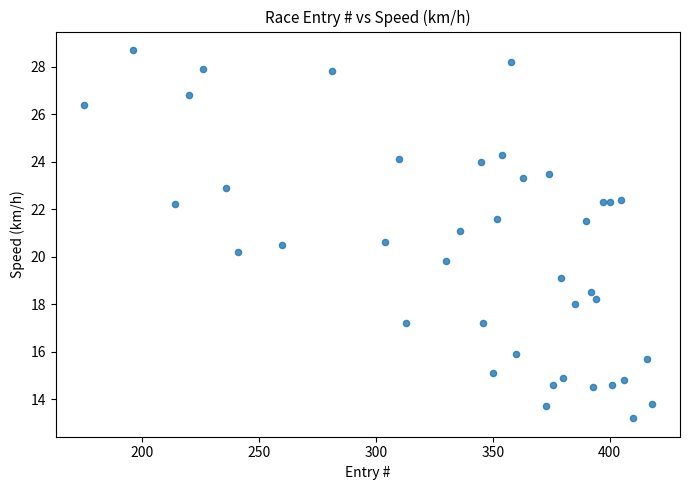

What is the range of Y values (max minus min)?

15.5